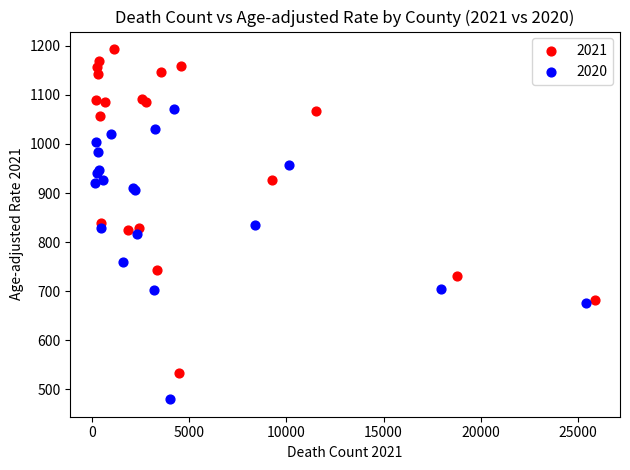

What are all the series names shown in the legend?

2021, 2020